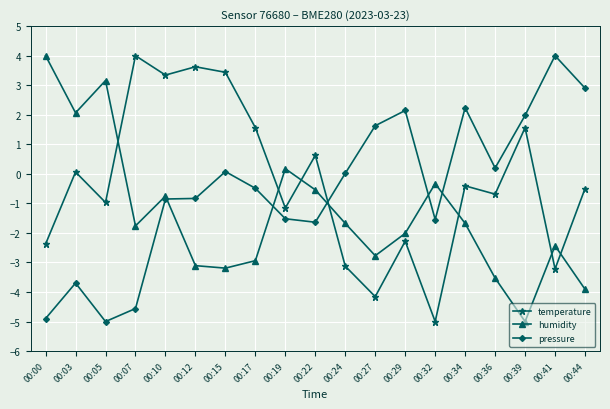

How many lines are shown in the chart?

3